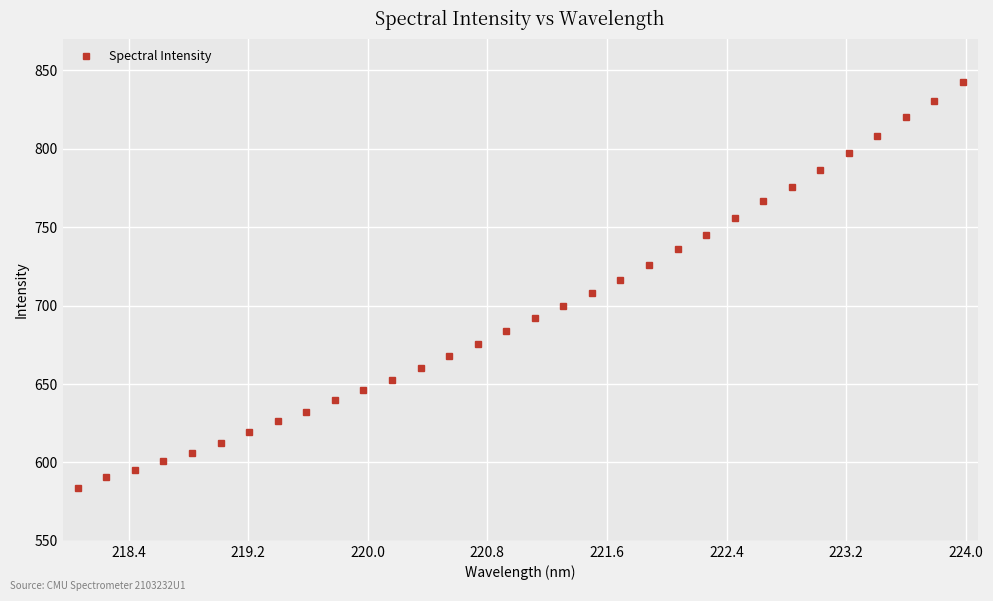

What is the value of the 5th point from the left?

606.1